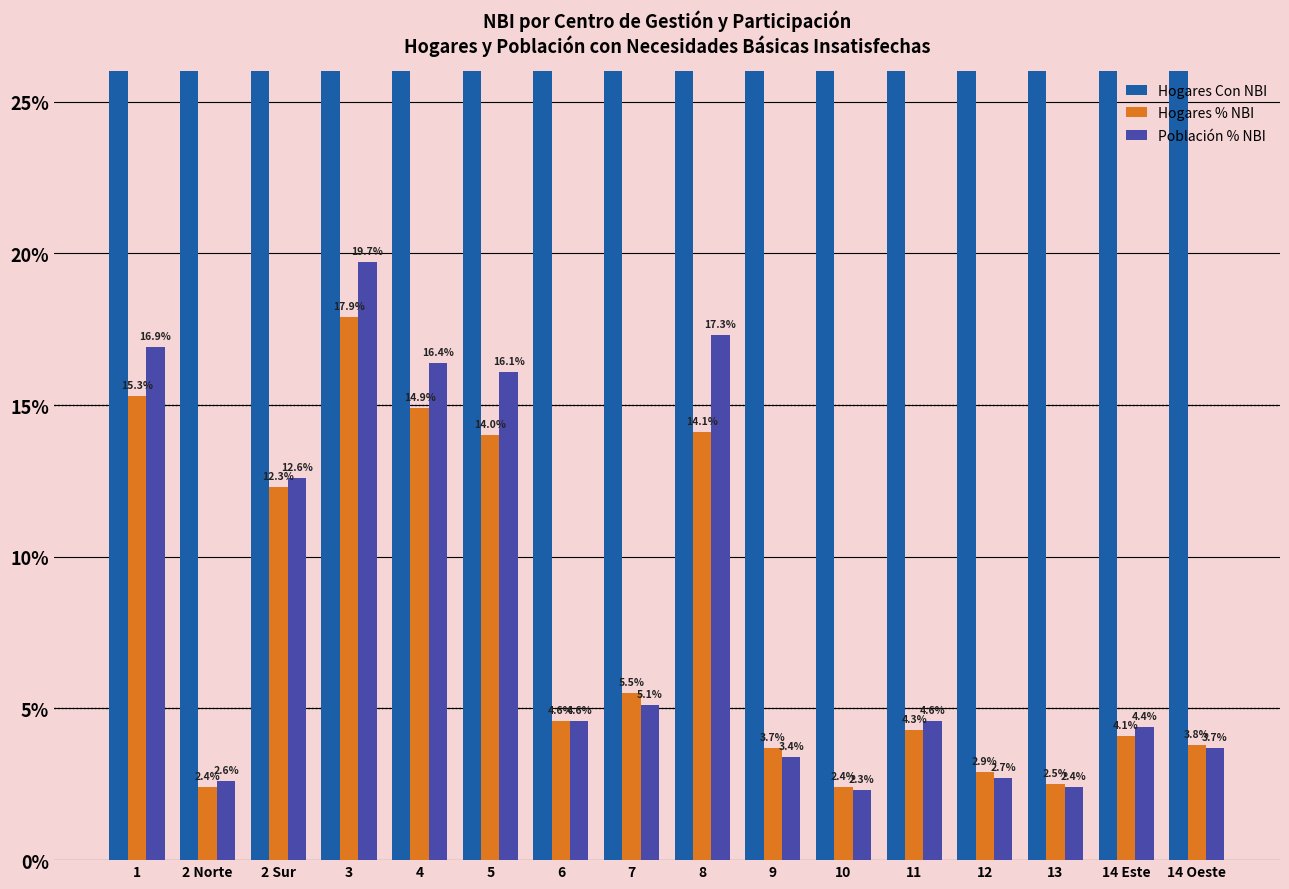

Which series has the largest total across all categories?

Hogares Con NBI